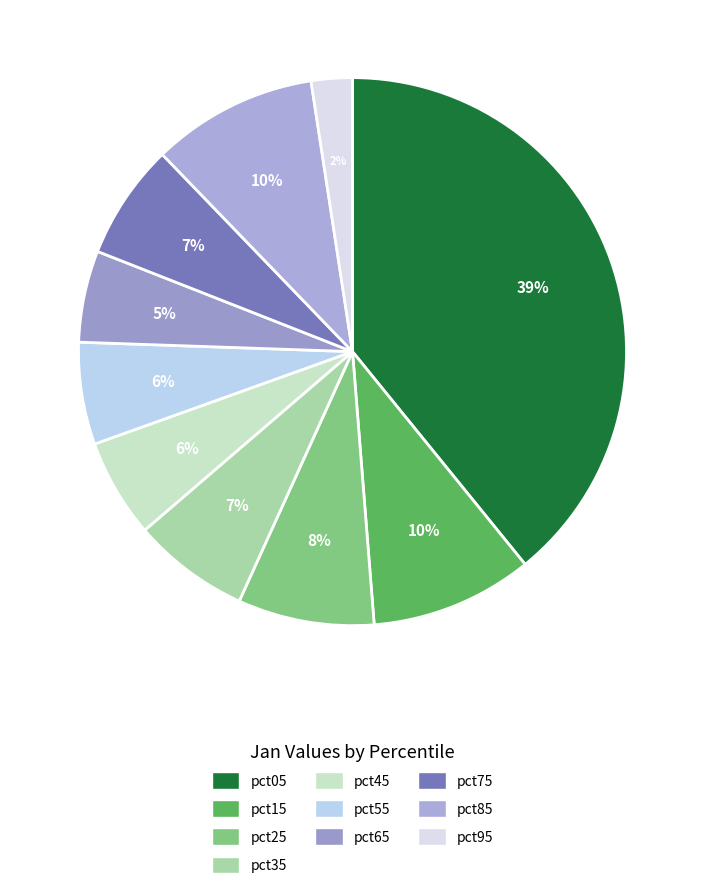

Count the number of slices in the pie.

10